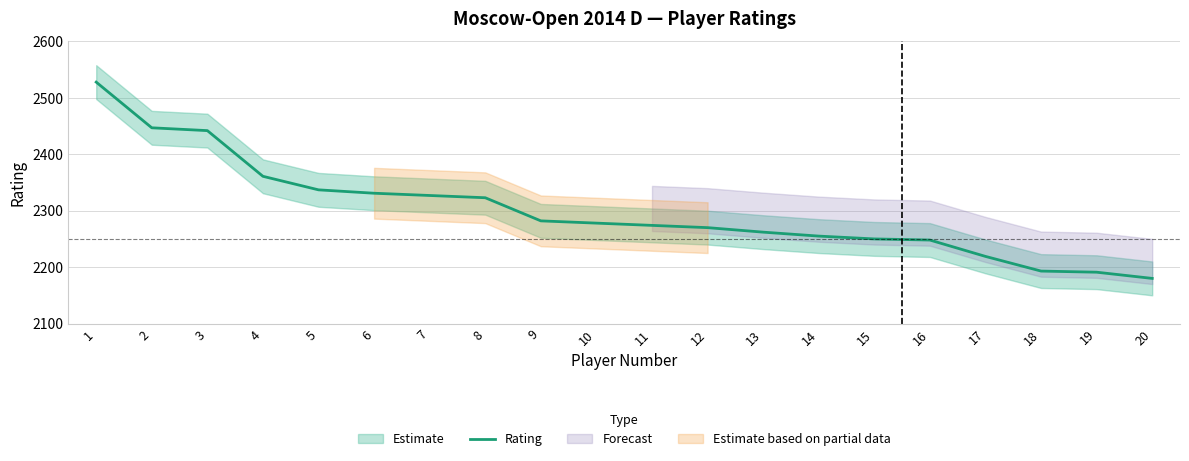

What is the greatest value displayed?

2528